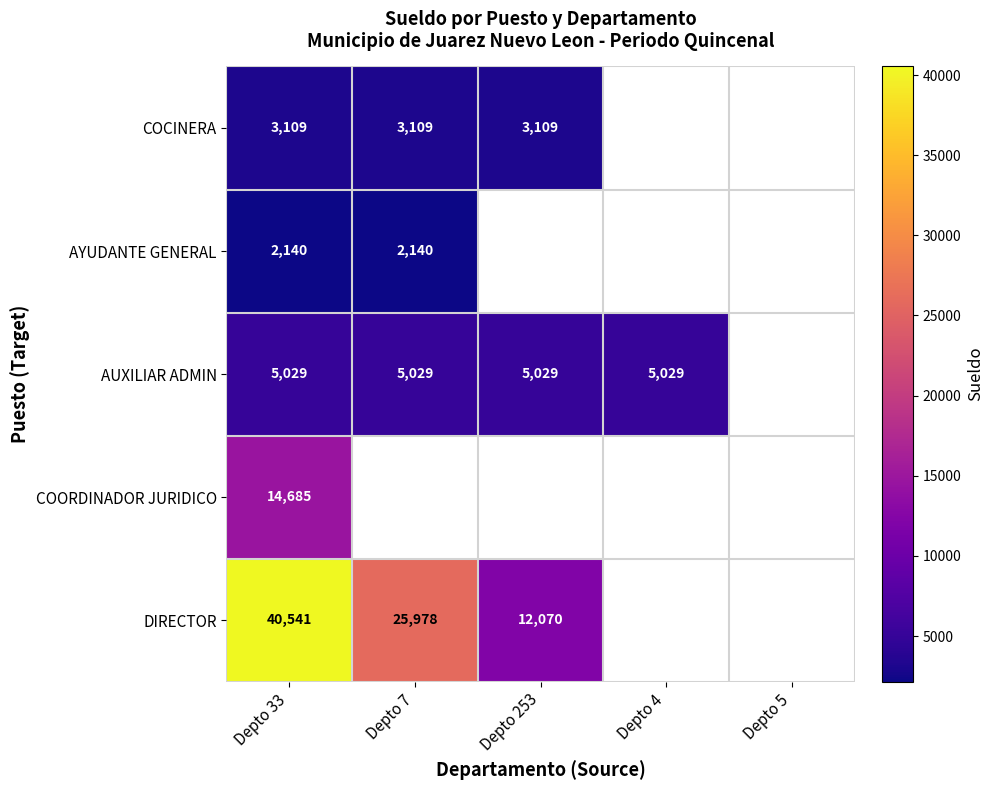

What is the difference between the highest and lowest values at Depto 33?

38401.0